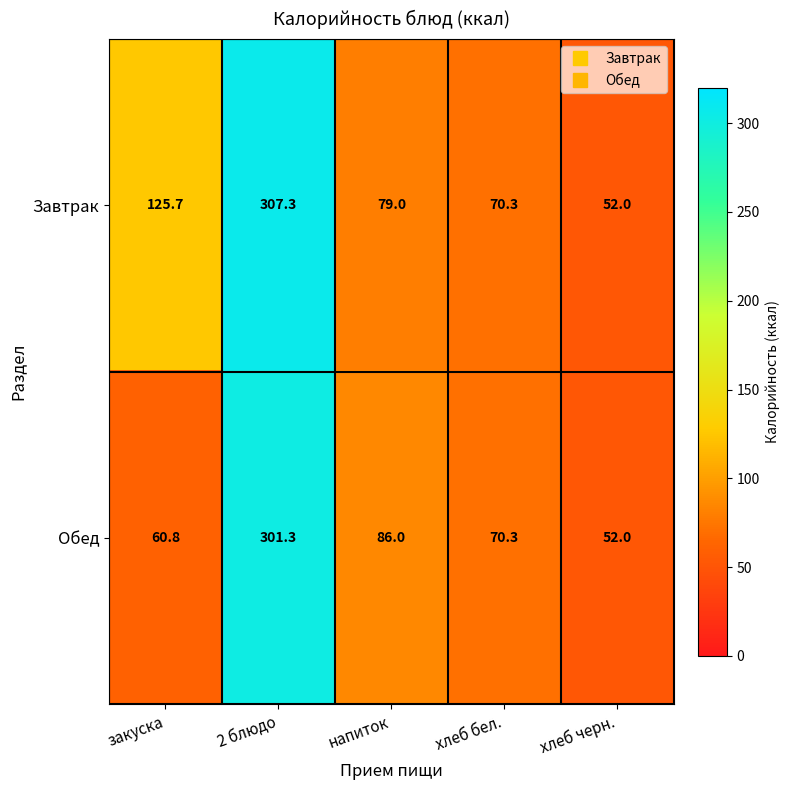

Which label corresponds to the largest value in the chart?

2 блюдо